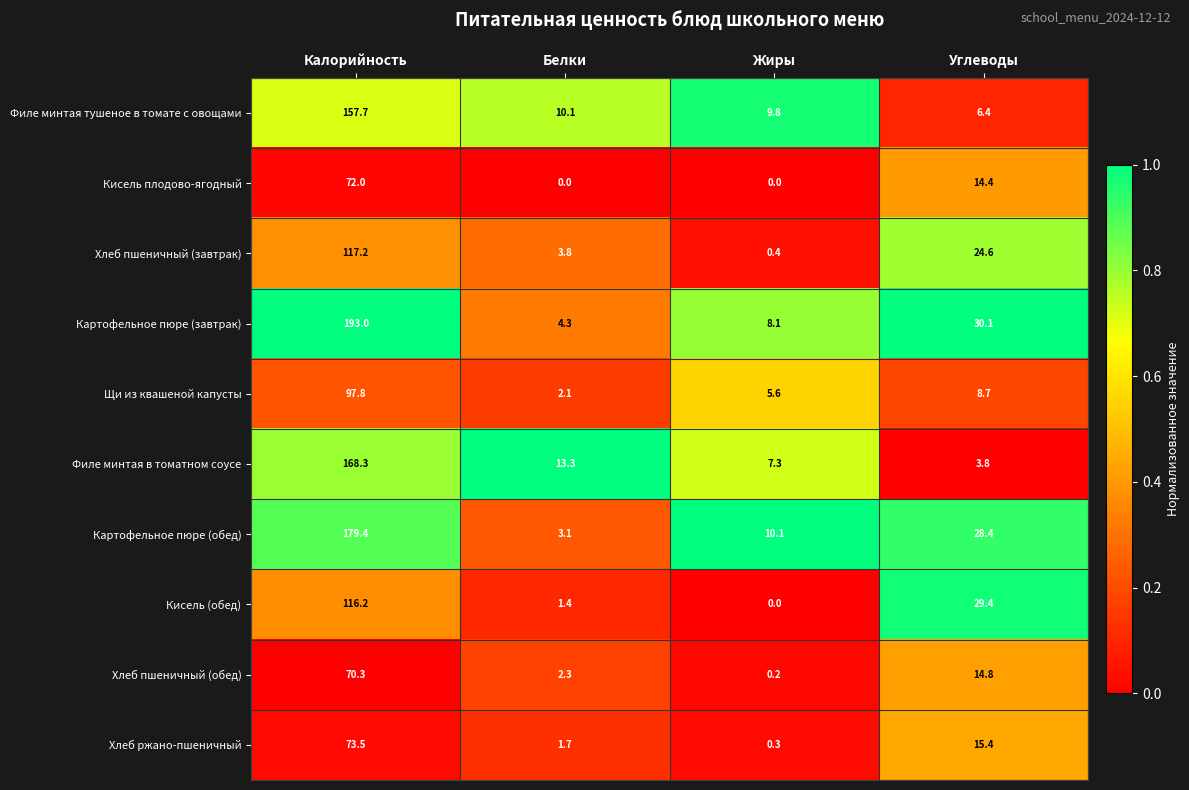

What is the average value of the Кисель (обед) series?

36.8